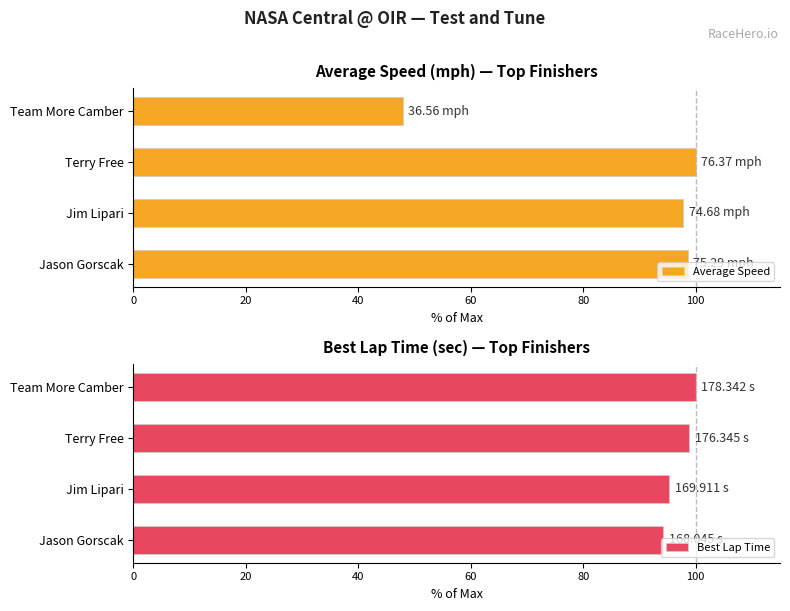

Reading left to right, extract all data points from this chart.

Average Speed: 98.6	97.8	100.0	47.9
Best Lap Time: 94.2	95.3	98.9	100.0